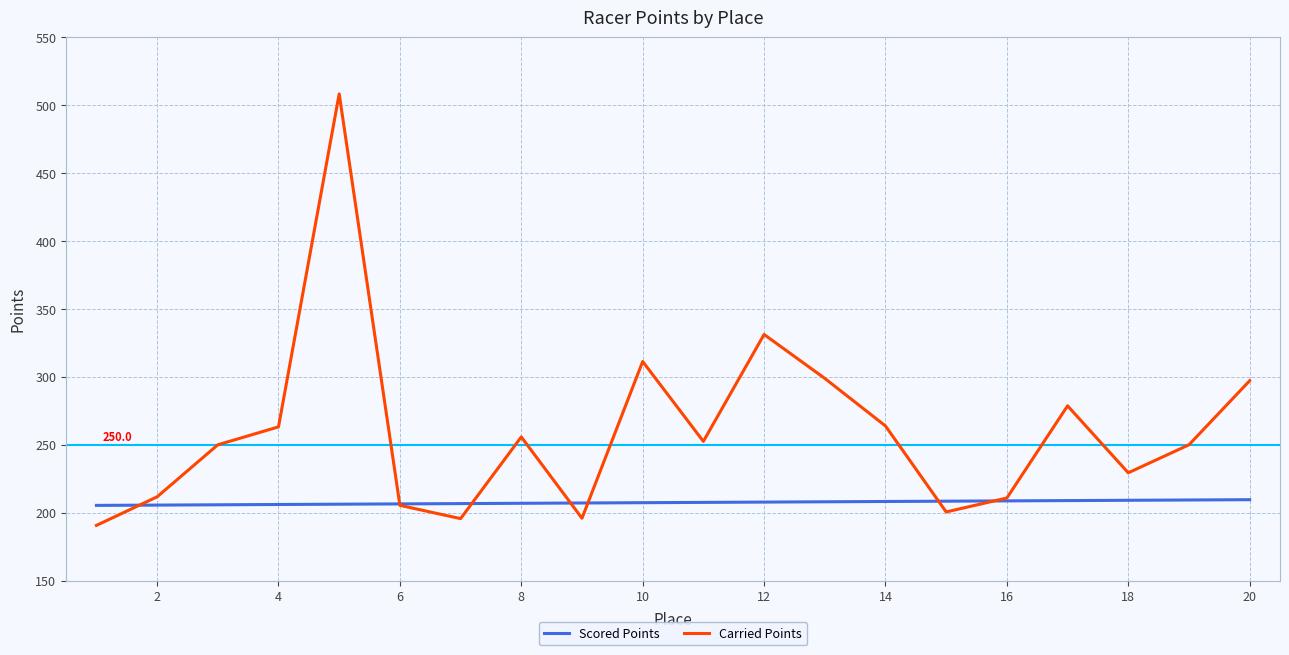

How many lines are shown in the chart?

2